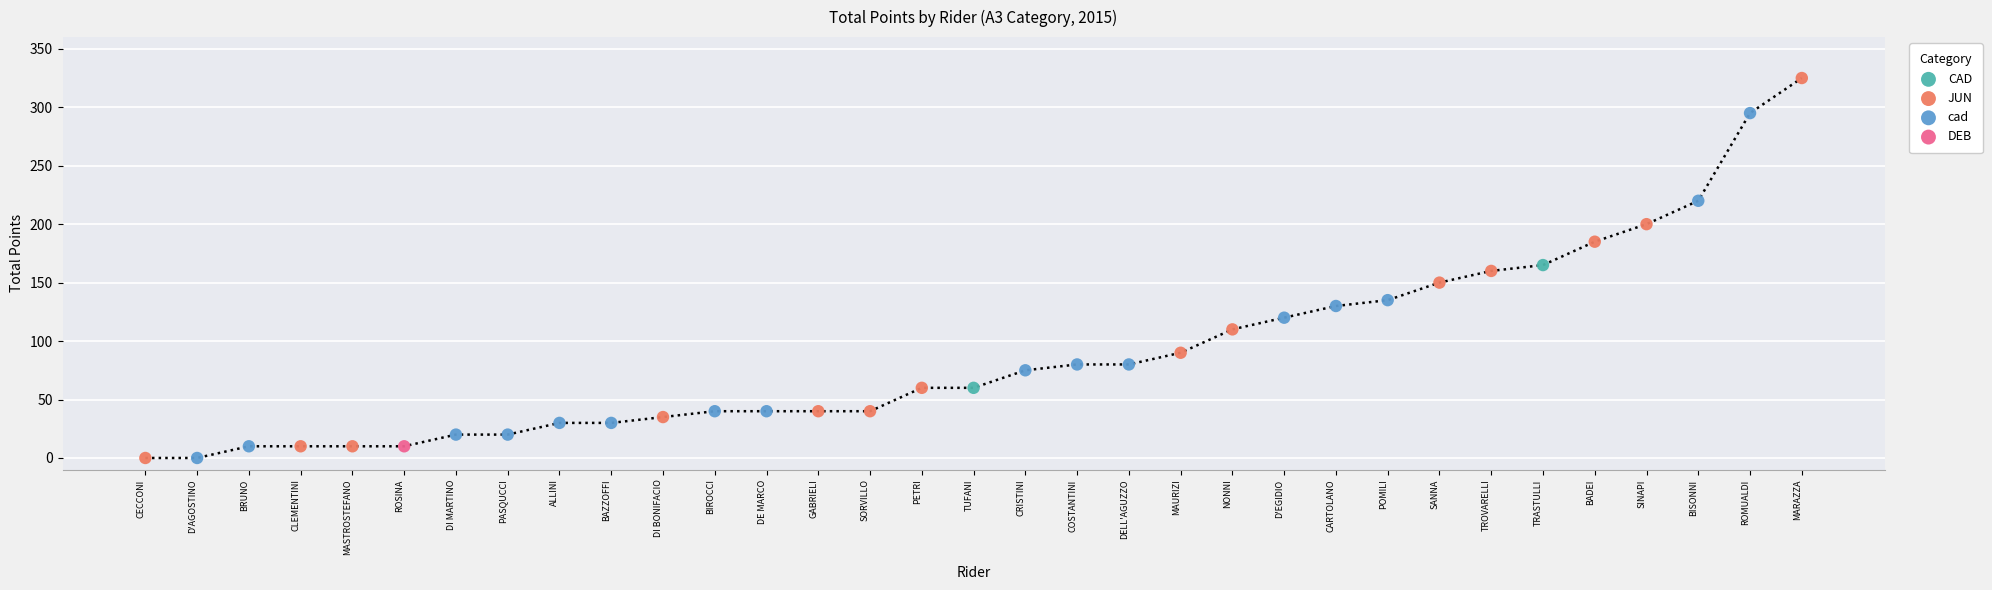

What are all the series names shown in the legend?

CAD, JUN, cad, DEB